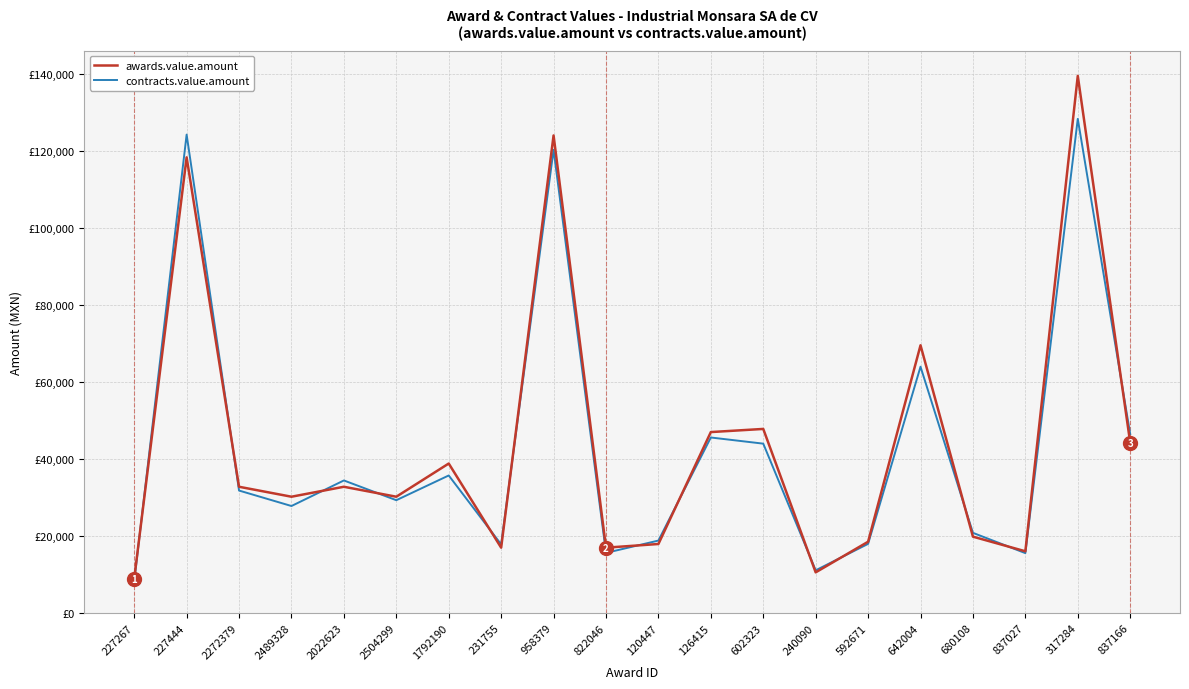

Where do awards.value.amount and contracts.value.amount first cross each other?

227267 and 227444